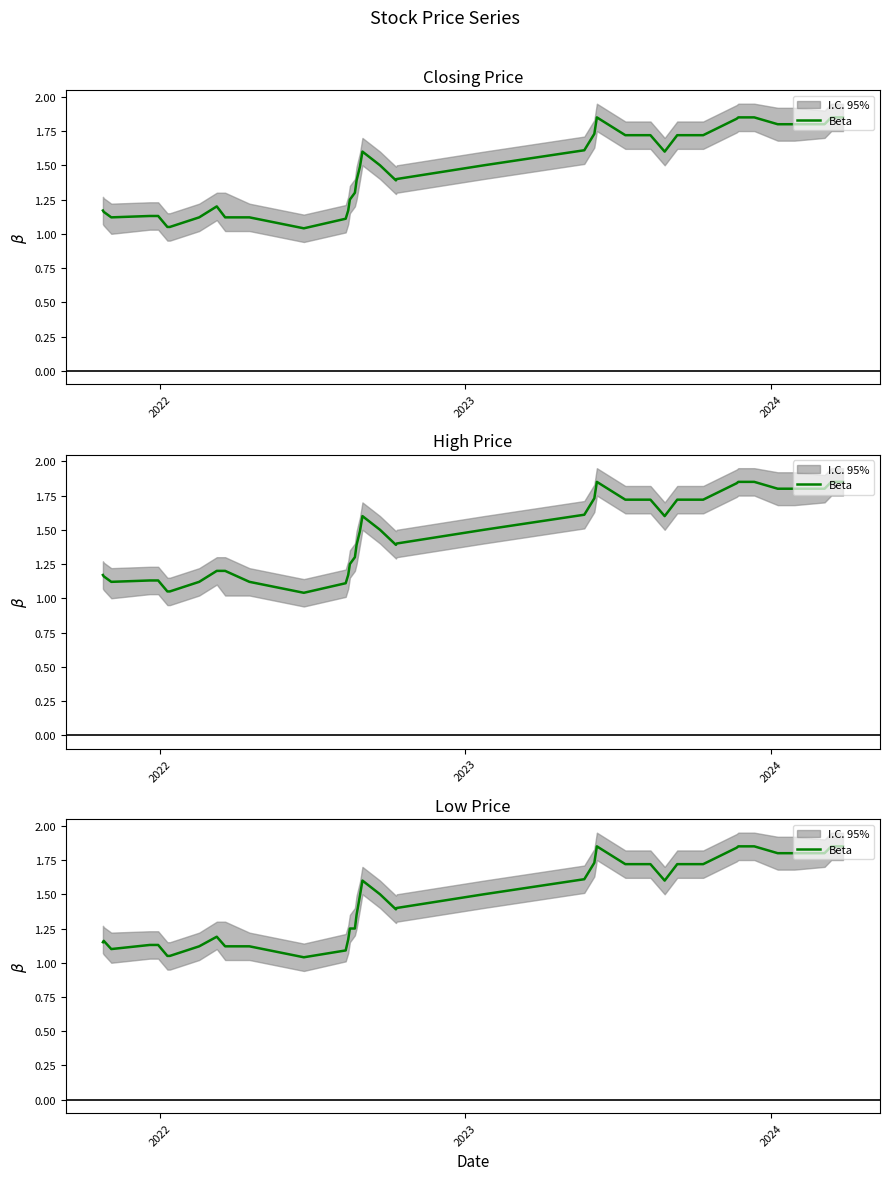

What is the maximum value shown in the chart?

1.9